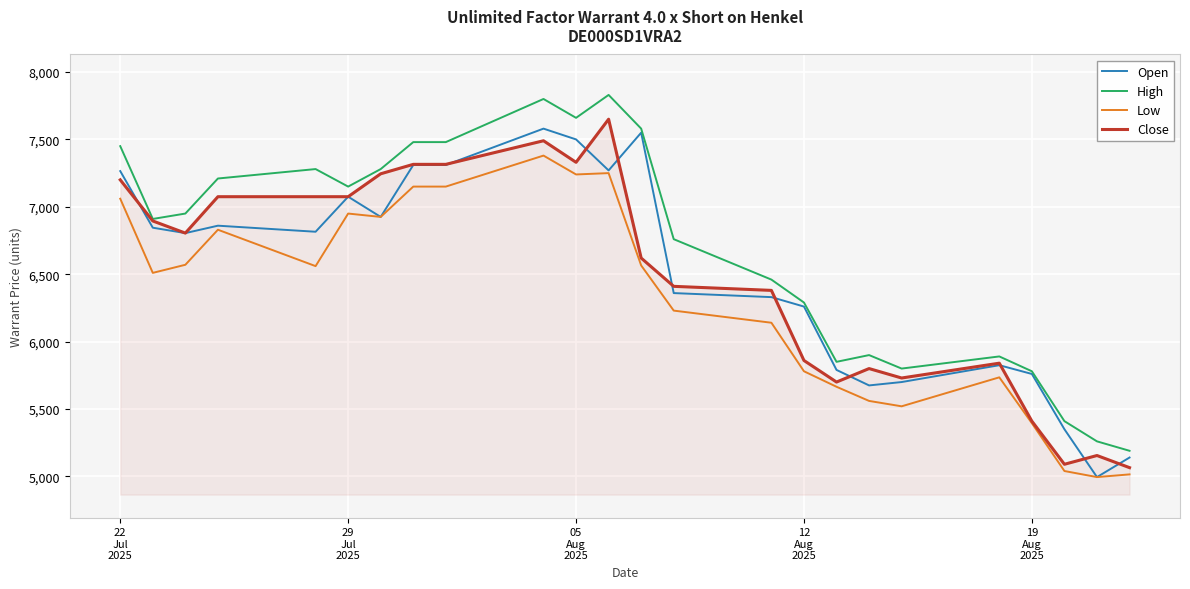

What is the smallest value displayed?

4995